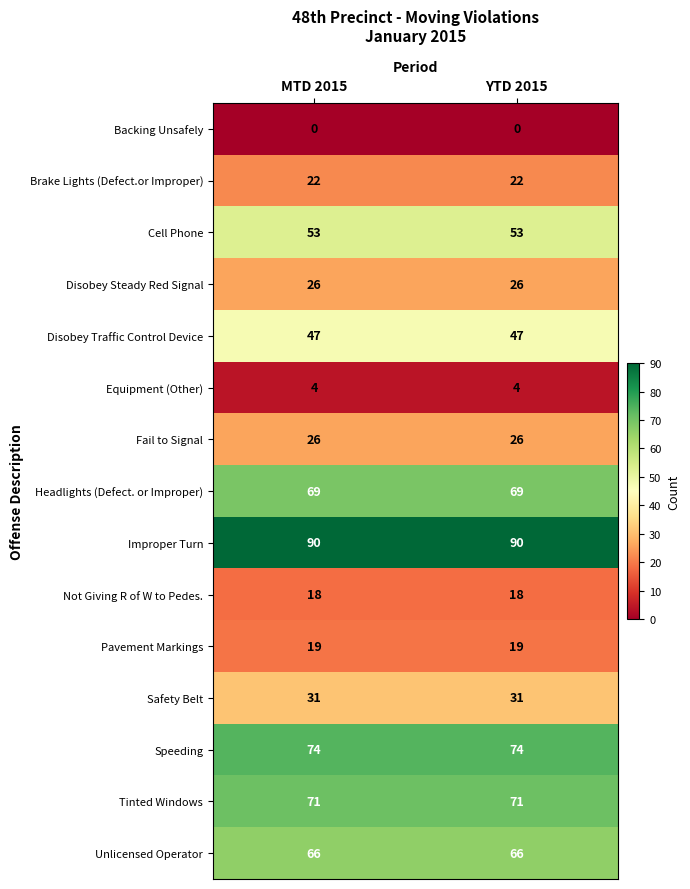

What is the sum of all Safety Belt values?

62